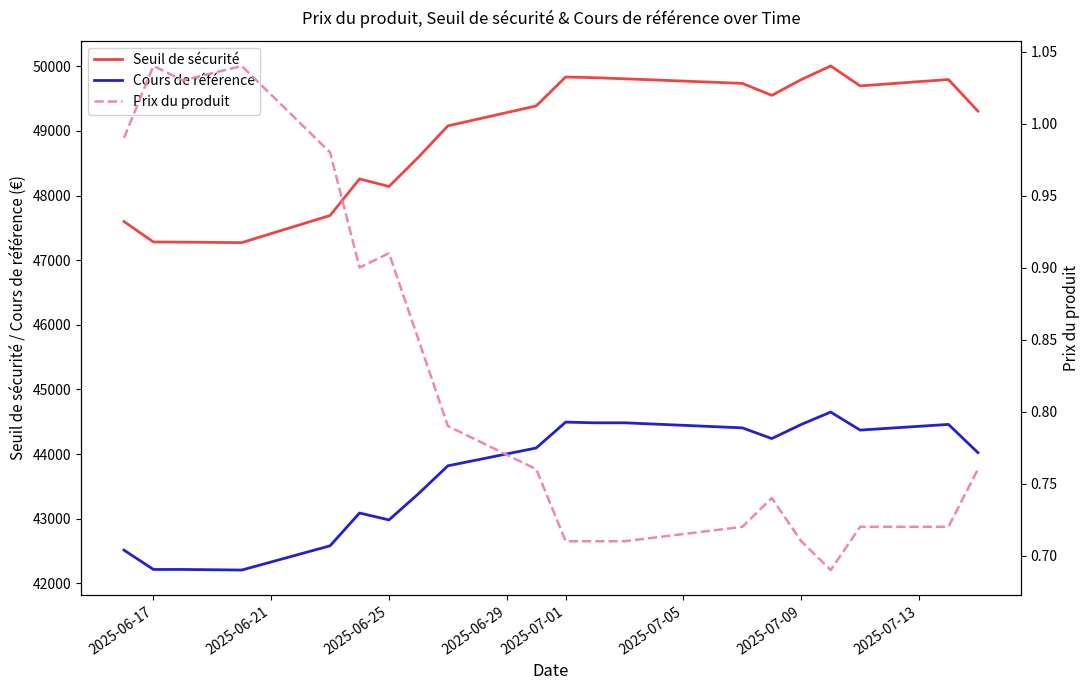

What is the minimum value for Seuil de sécurité?

47271.6